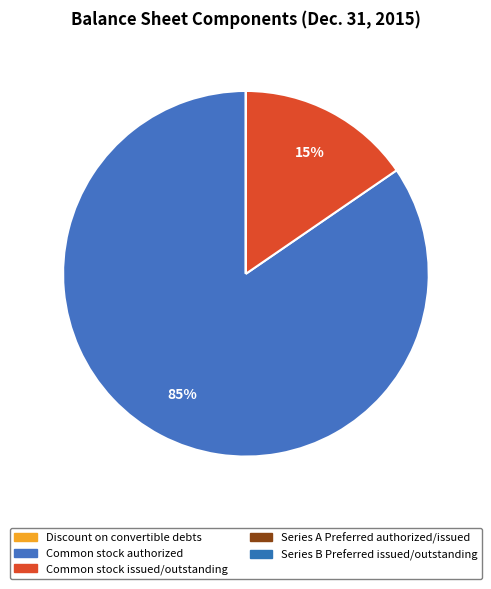

Which slice is the largest?

Common stock authorized